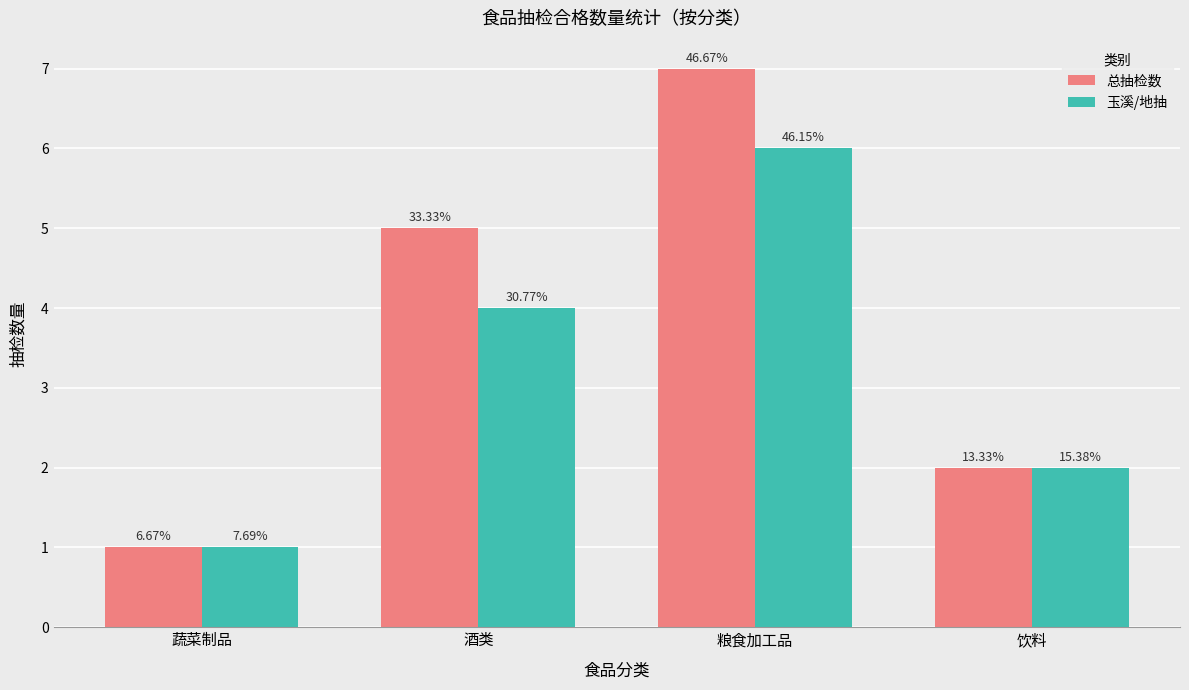

At which category is the sum across all series the highest?

粮食加工品